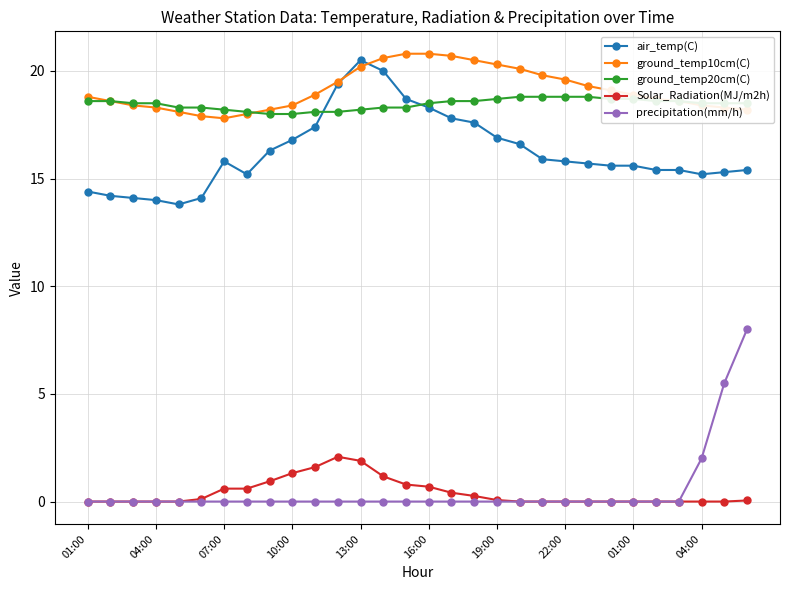

How many lines are shown in the chart?

5